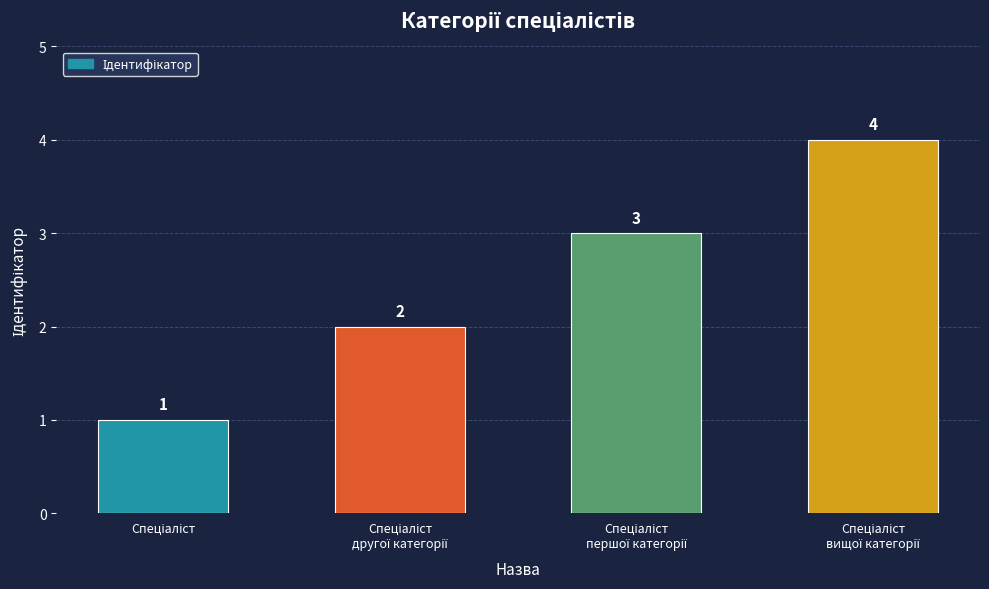

What is the minimum value shown in the chart?

1